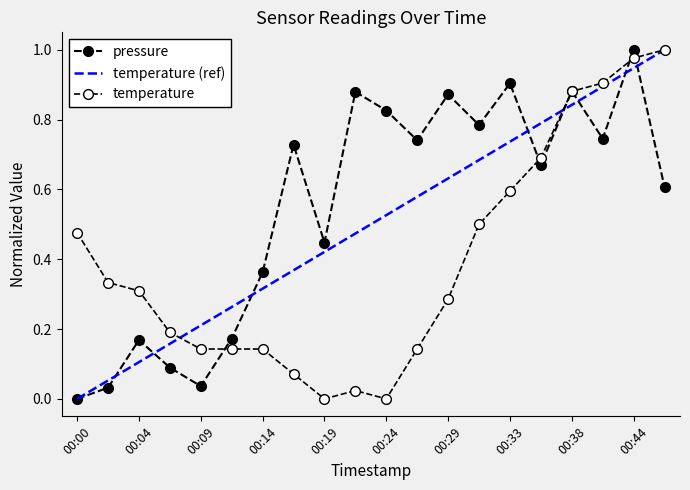

Which series has the largest range (max minus min)?

pressure